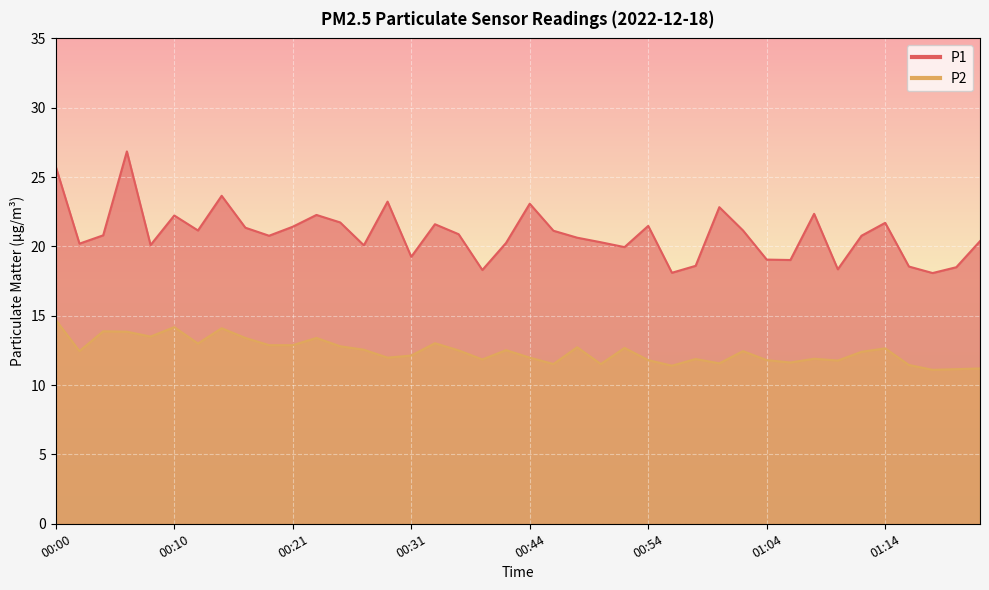

True or false: P1 and P2 intersect in this chart.

False